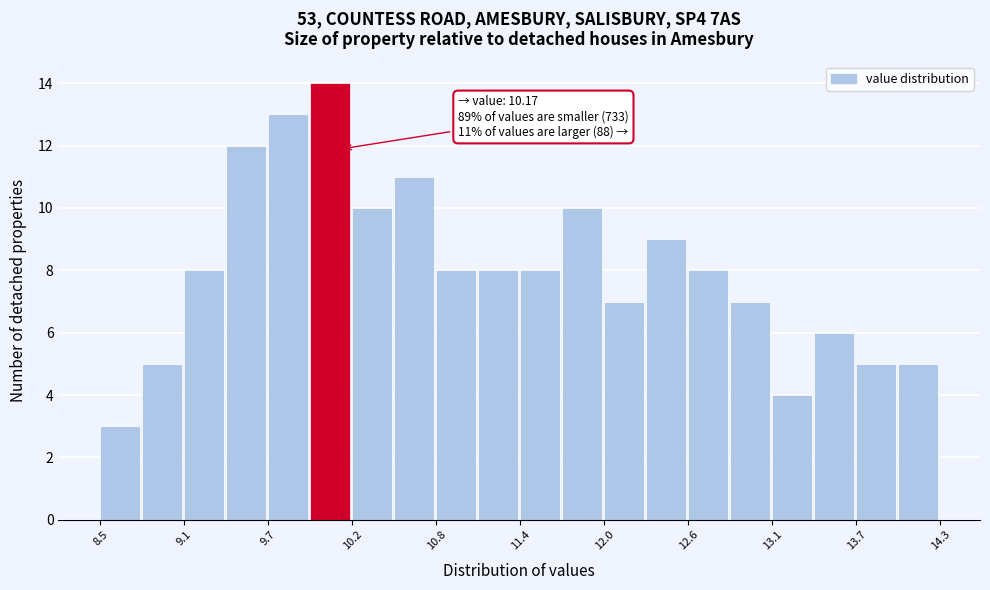

Around what value on the x-axis is the tallest bar? Give the approximate position of its centre, as read against the axis.

10.1